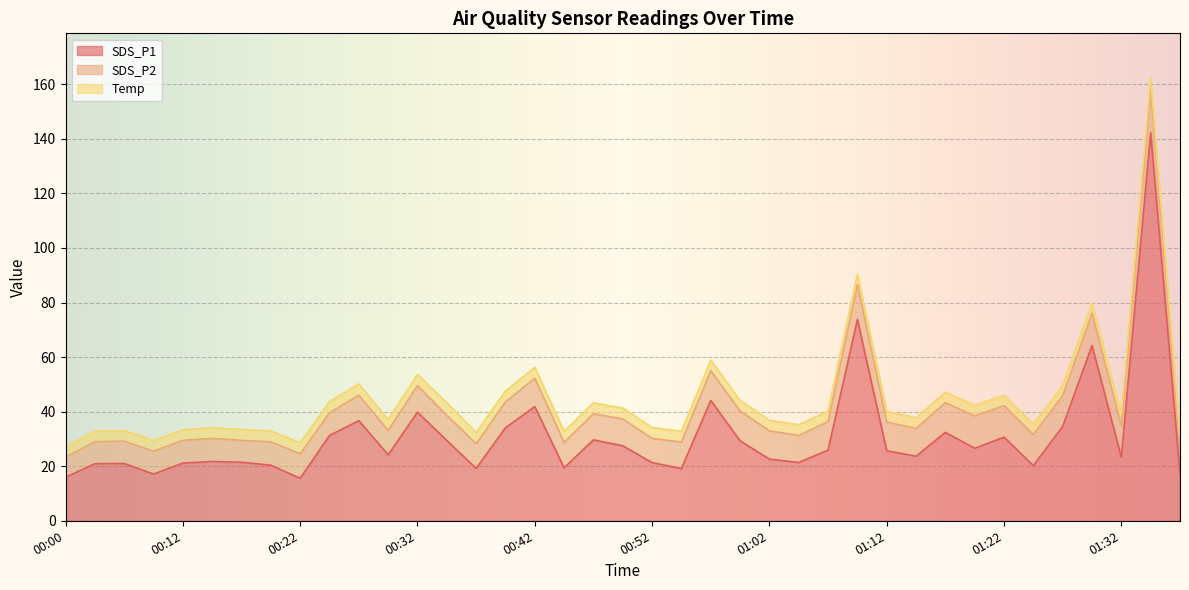

What are all the series names shown in the legend?

SDS_P1, SDS_P2, Temp